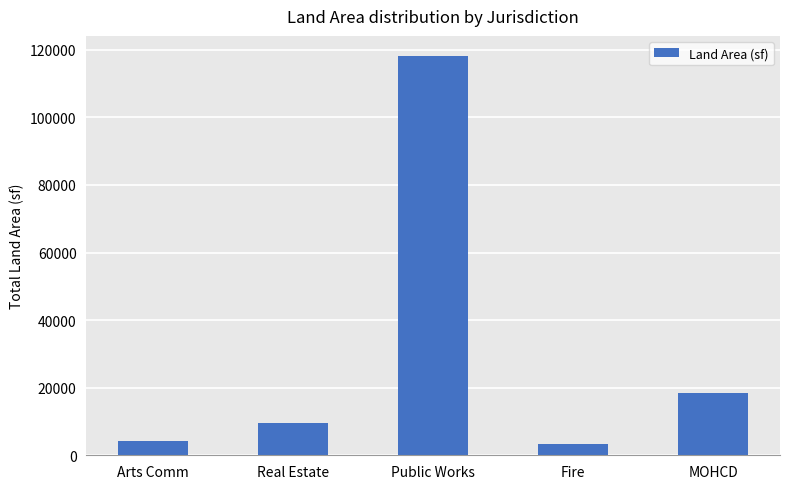

What is the value of the 3rd bar from the left?

118212